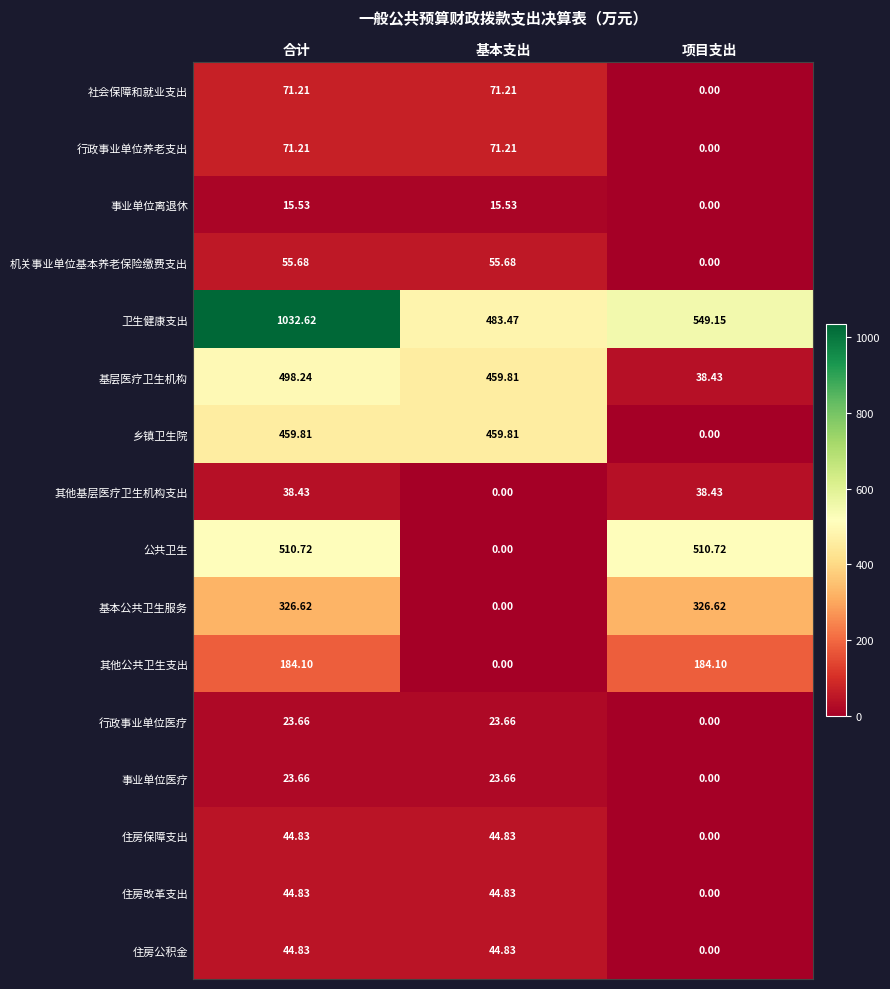

At which category is the sum across all series the highest?

合计